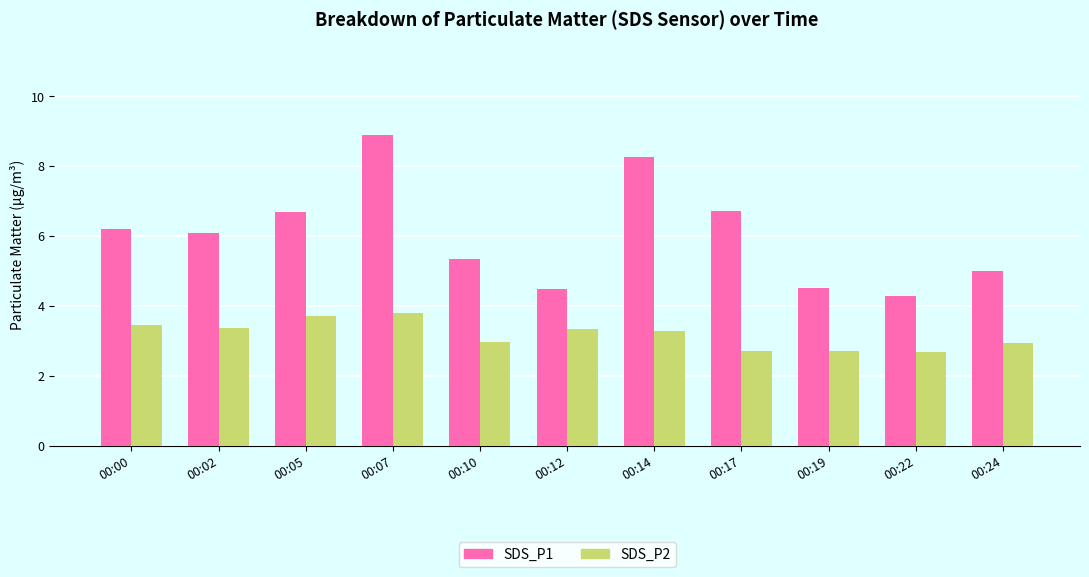

At how many categories does at least one series exceed 3?

11